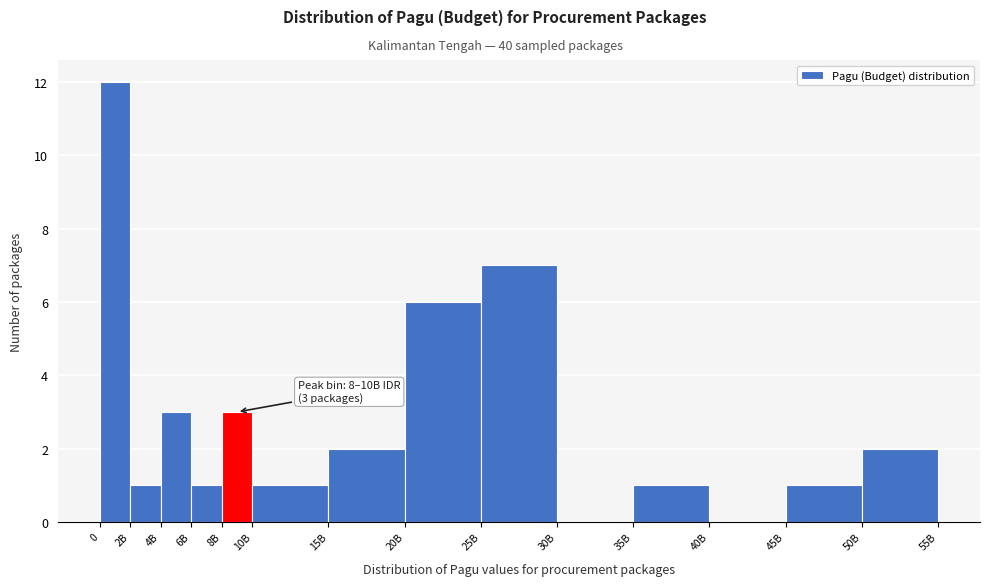

Reading left to right, extract all data points from this chart.

0=12	2B=1	4B=3	6B=1	8B=3	10B=1	15B=2	20B=6	25B=7	30B=0	35B=1	40B=0	45B=1	50B=2